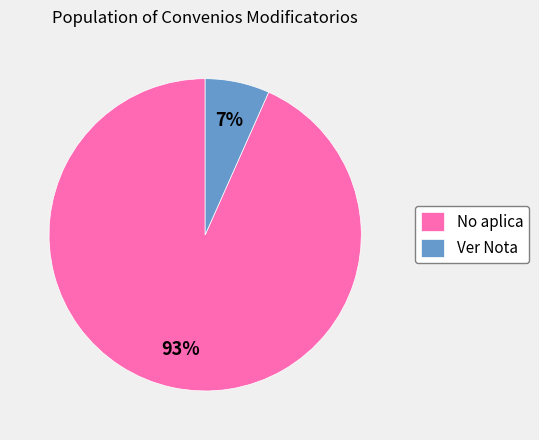

Is there a majority slice in this chart?

Yes